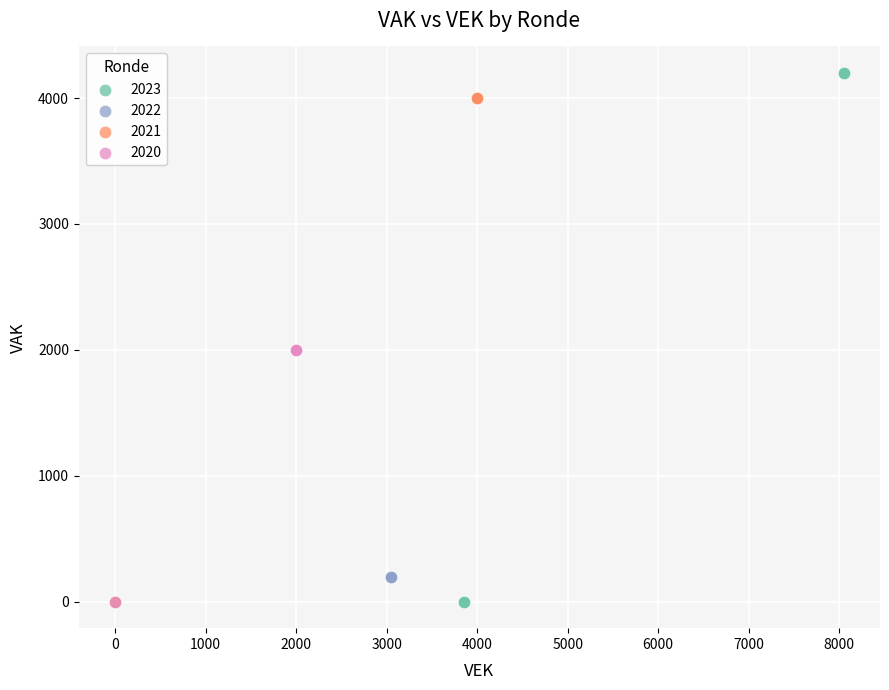

Which series contains the highest Y value?

2023